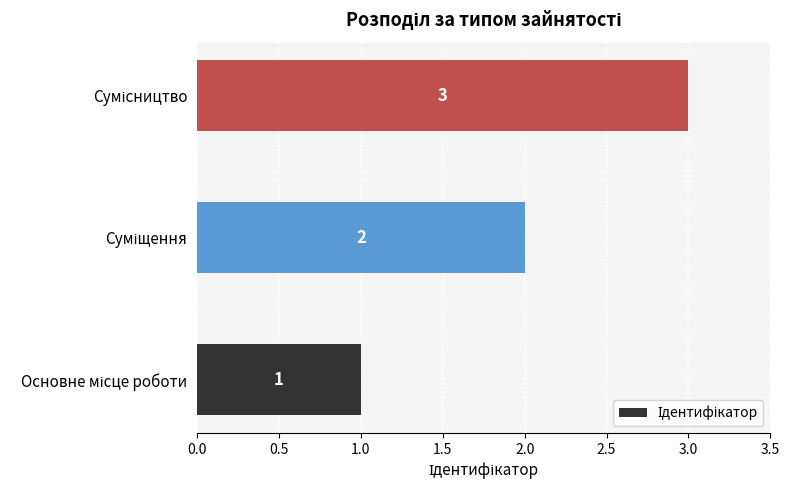

What is the maximum value shown in the chart?

3